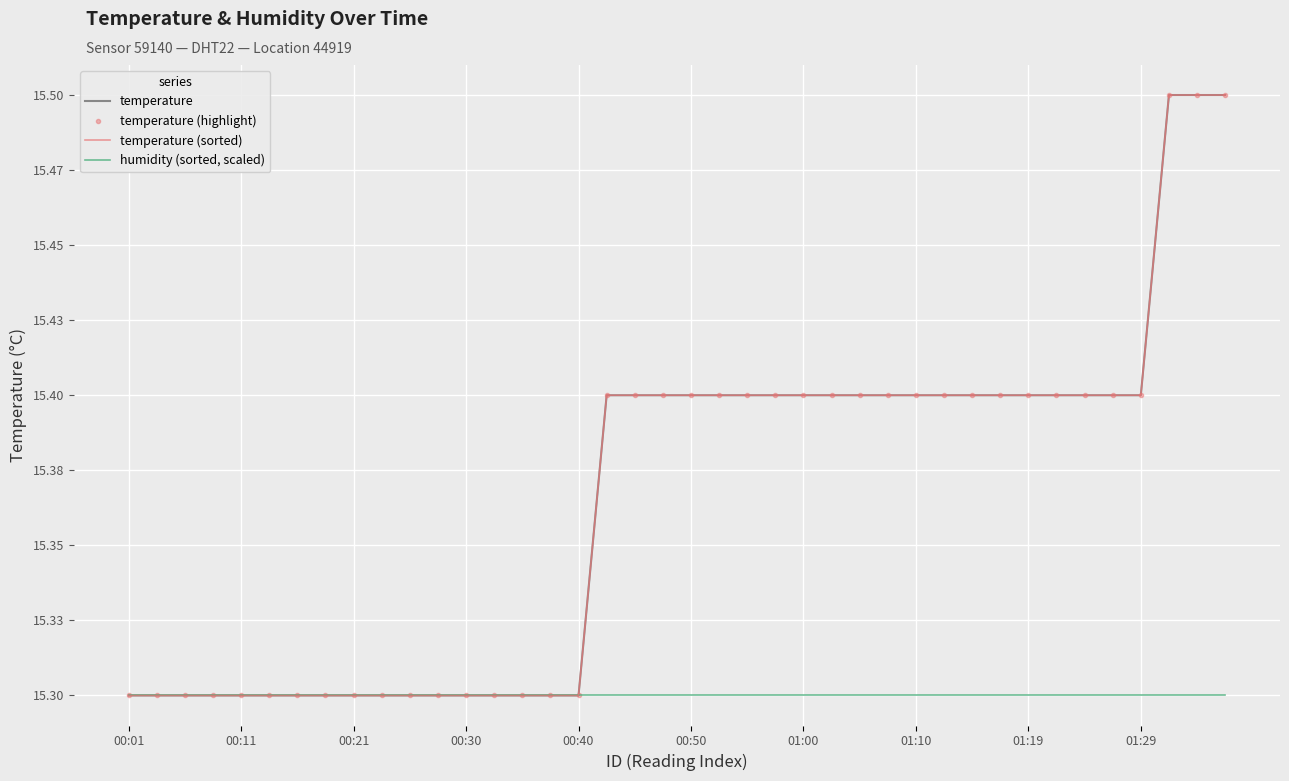

What is the average value of the temperature (highlight) series?

15.4